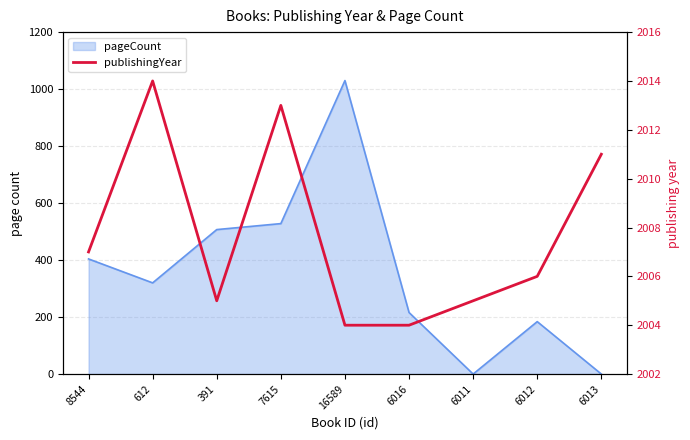

What is the value of the 5th point from the left?

2004